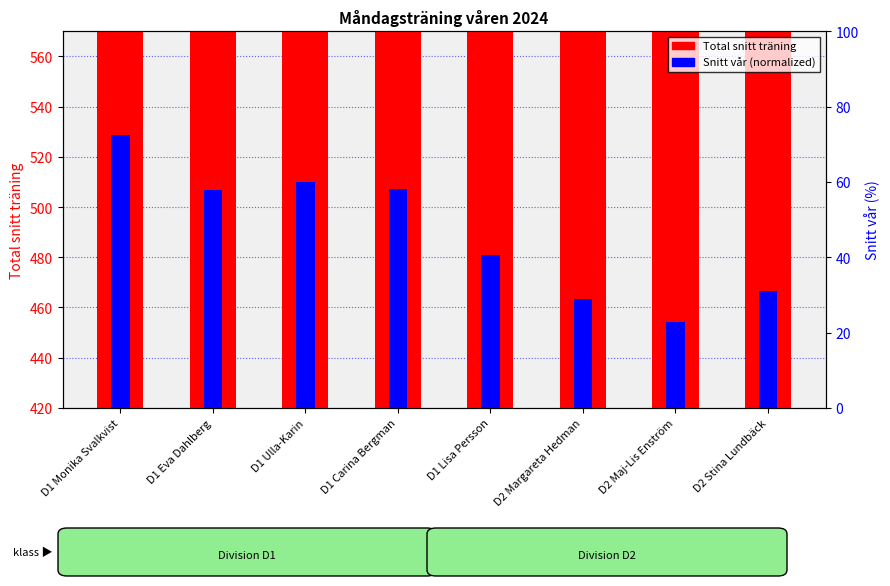

Reading left to right, what are all the values shown in this chart?

Total snitt träning: 543.2	510.3	507.9	505.3	486.2	469.5	469.4	463.3
Snitt vår: 72.4	57.8	59.9	58.2	40.5	28.8	22.8	31.0